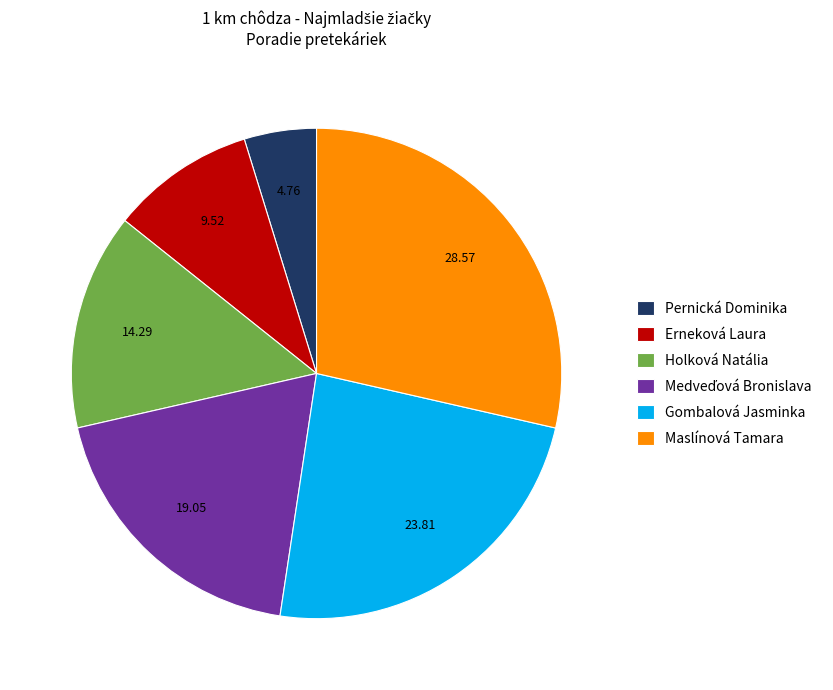

The Maslínová Tamara slice represents 29% of the pie. True or false?

True